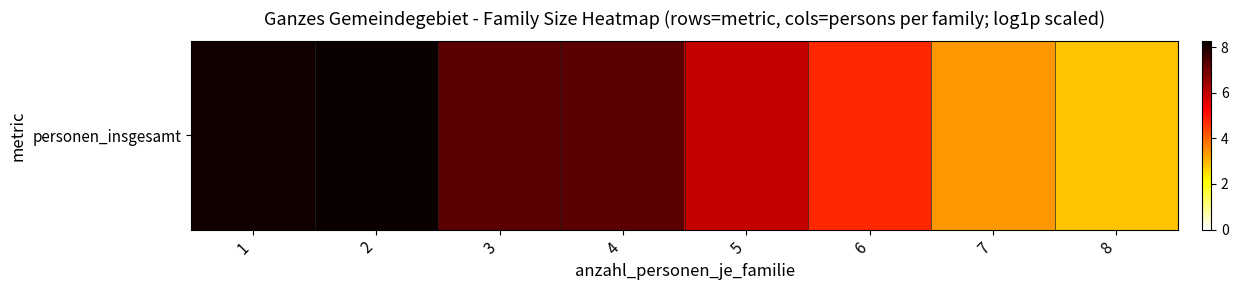

The value at 2 is 8.3. True or false?

True